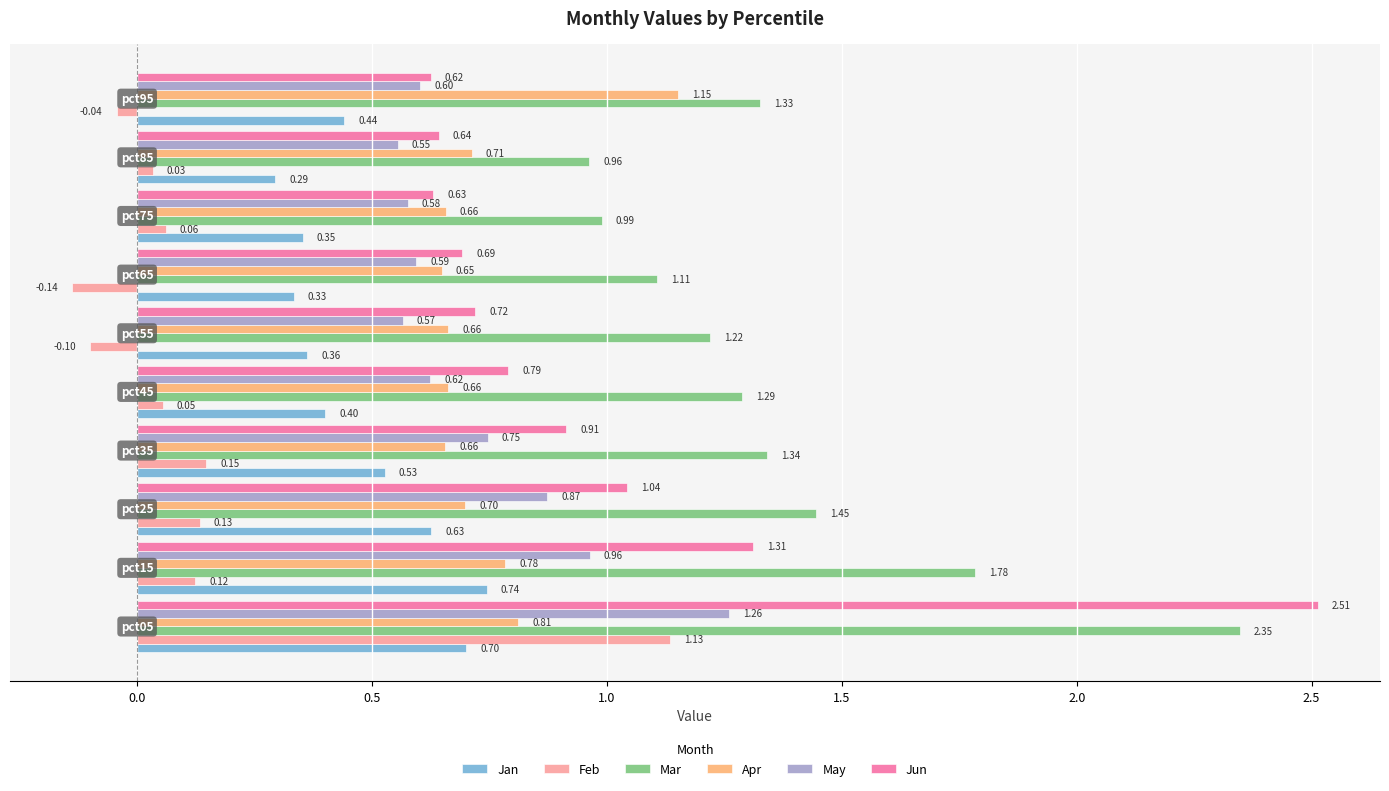

What are all the series names shown in the legend?

Jan, Feb, Mar, Apr, May, Jun